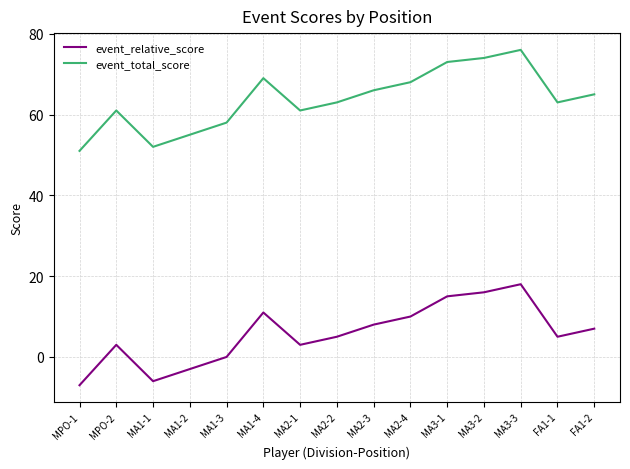

Reading left to right, transcribe all the data shown in this chart.

event_relative_score: -7	3	-6	-3	0	11	3	5	8	10	15	16	18	5	7
event_total_score: 51	61	52	55	58	69	61	63	66	68	73	74	76	63	65